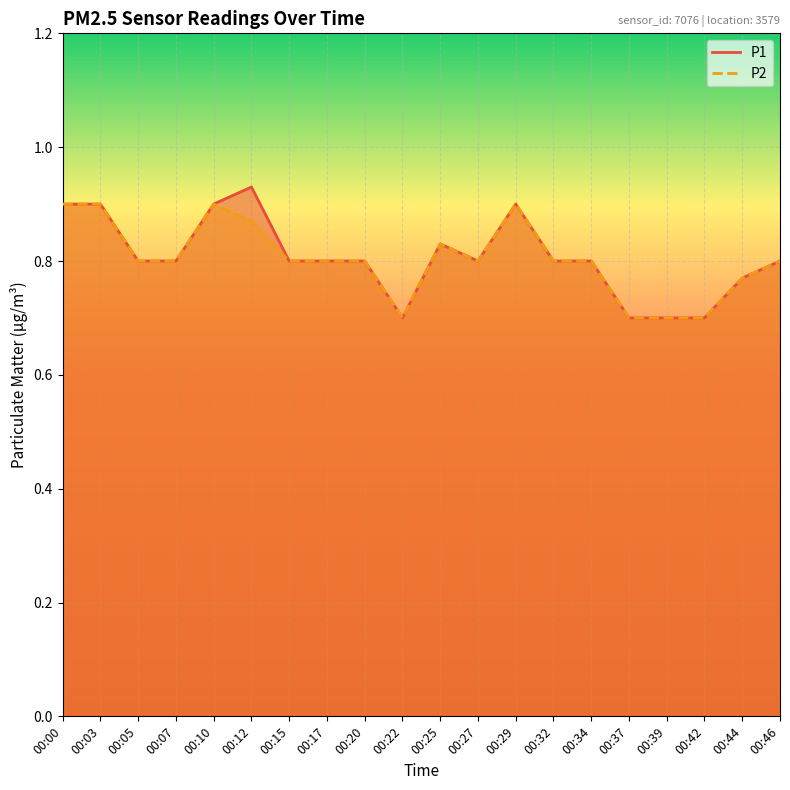

At 00:44, list the series in order from smallest to largest.

P1, P2